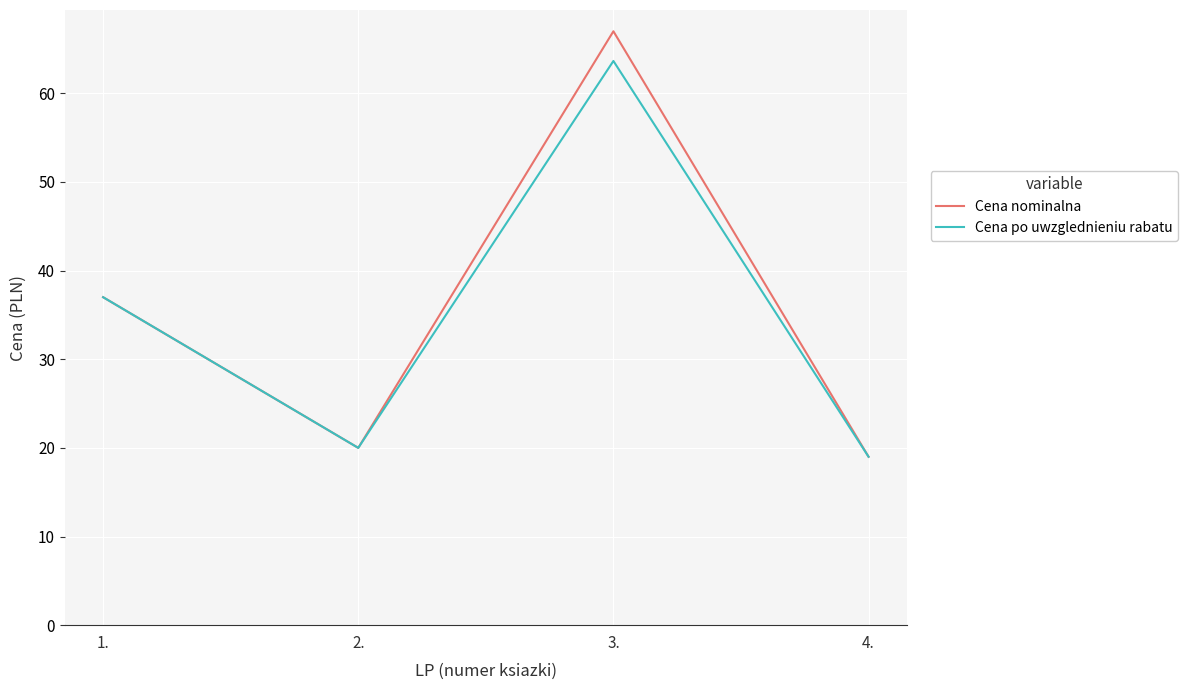

At which label does Cena po uwzglednieniu rabatu reach its peak?

3.